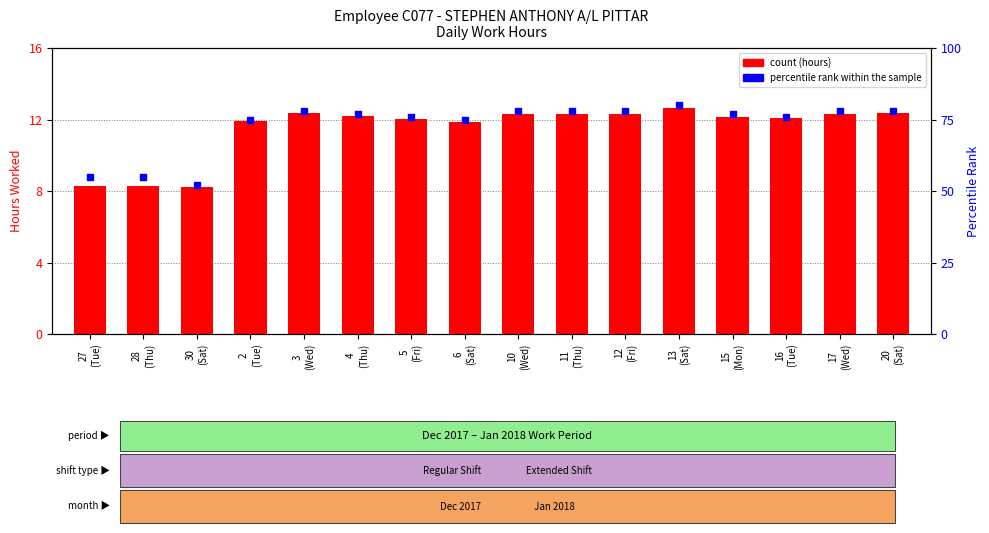

What is the total value across all series at 2
(Tue)?

86.9